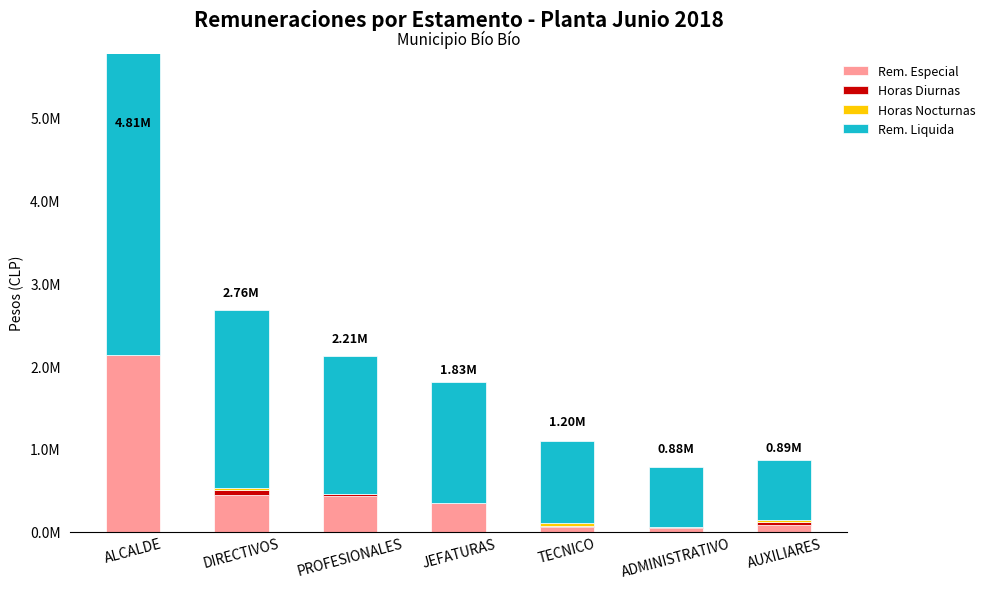

Which series has the largest total across all categories?

Rem. Liquida